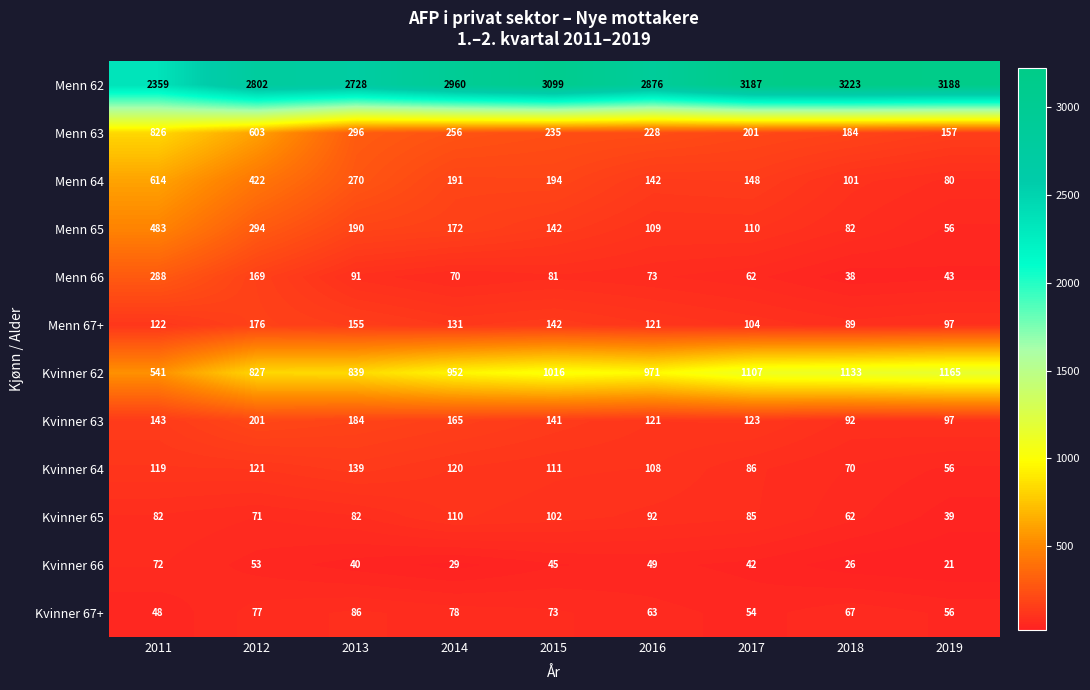

Which series has the largest total across all categories?

Menn 62